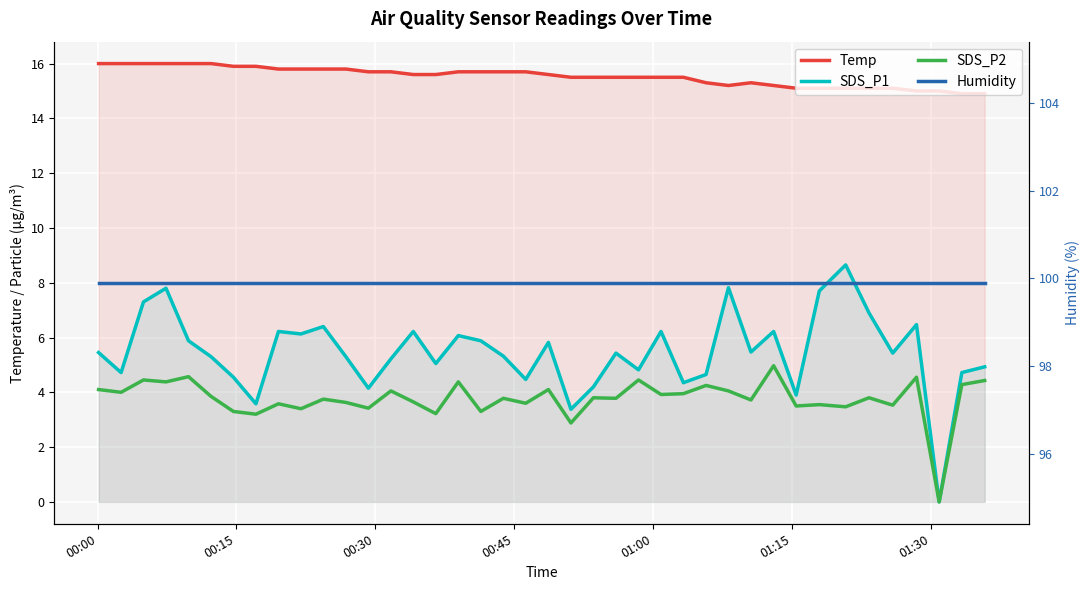

How many lines are shown in the chart?

4